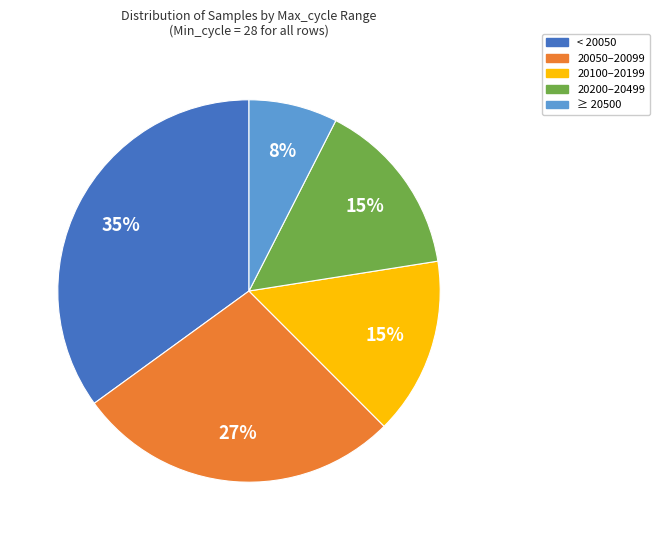

Is there a majority slice in this chart?

No